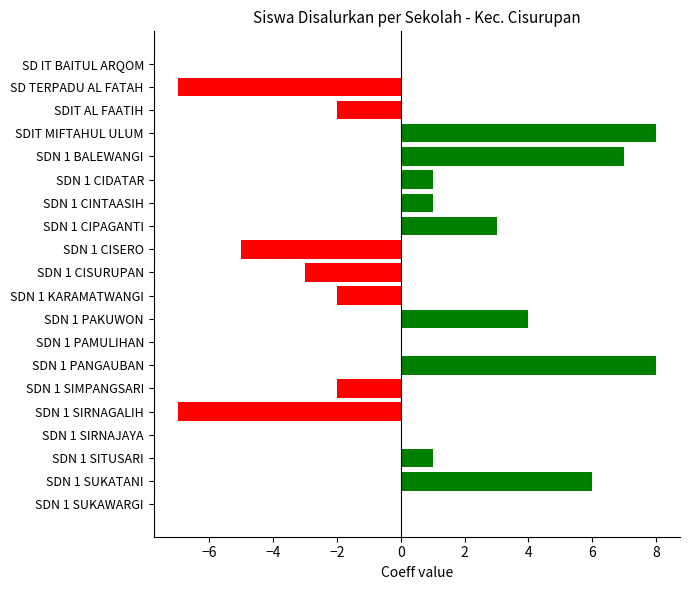

What is the maximum value shown in the chart?

8